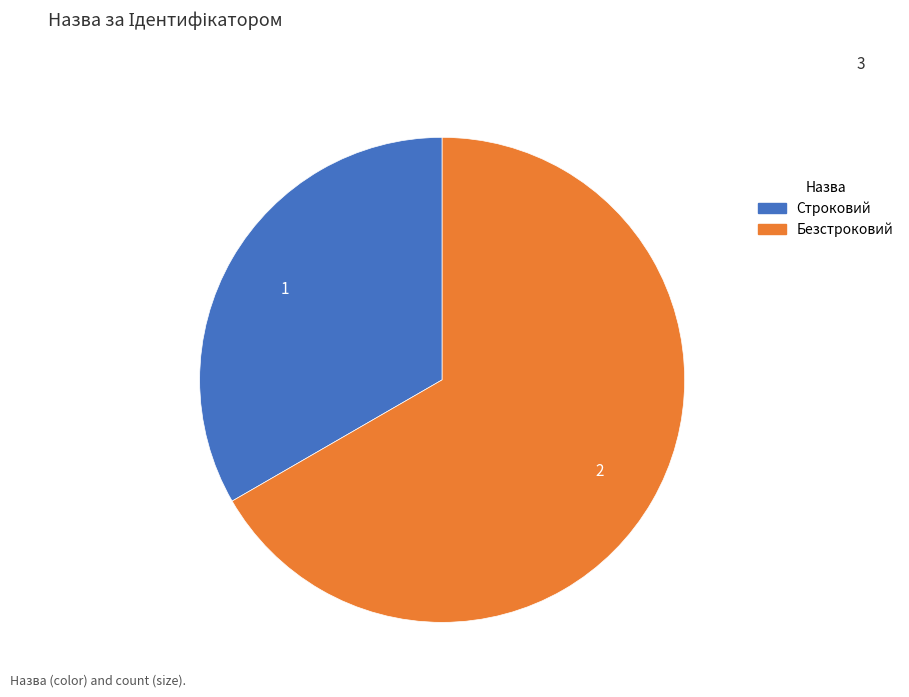

Rank the categories by value from lowest to highest.

Строковий, Безстроковий